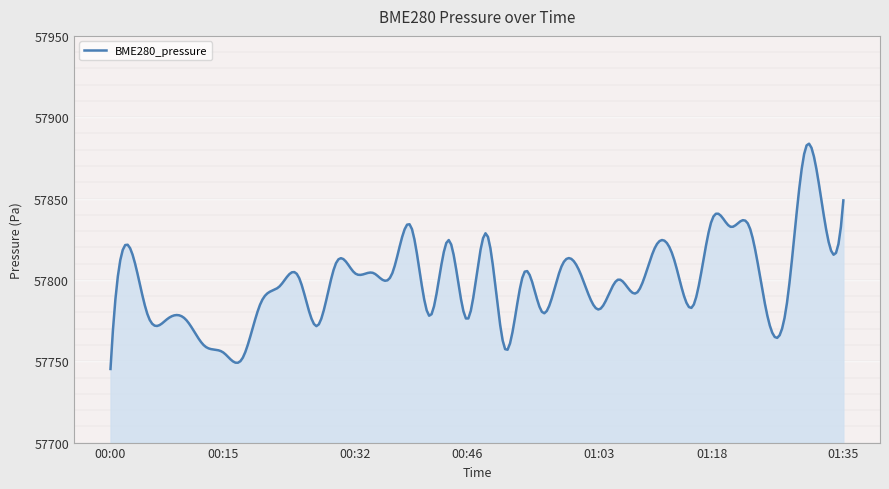

What is the greatest value displayed?

57883.7